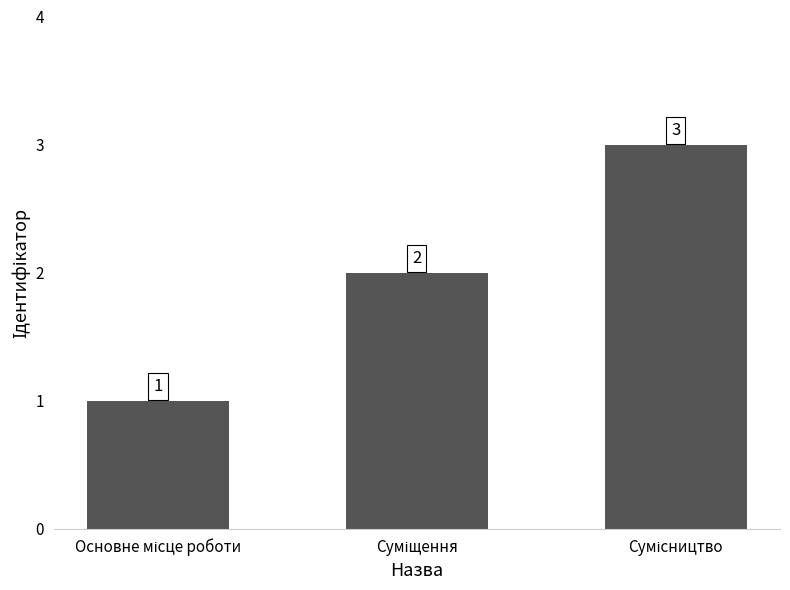

Reading left to right, what are all the values shown in this chart?

1	2	3